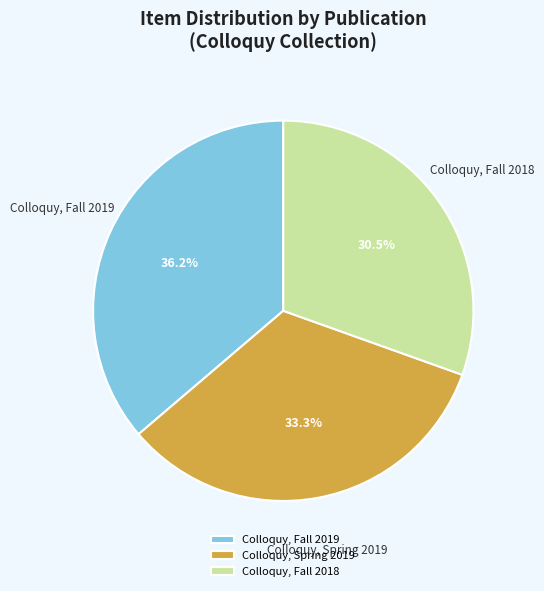

To the nearest percent, what percentage of the pie is Colloquy, Spring 2019?

33%